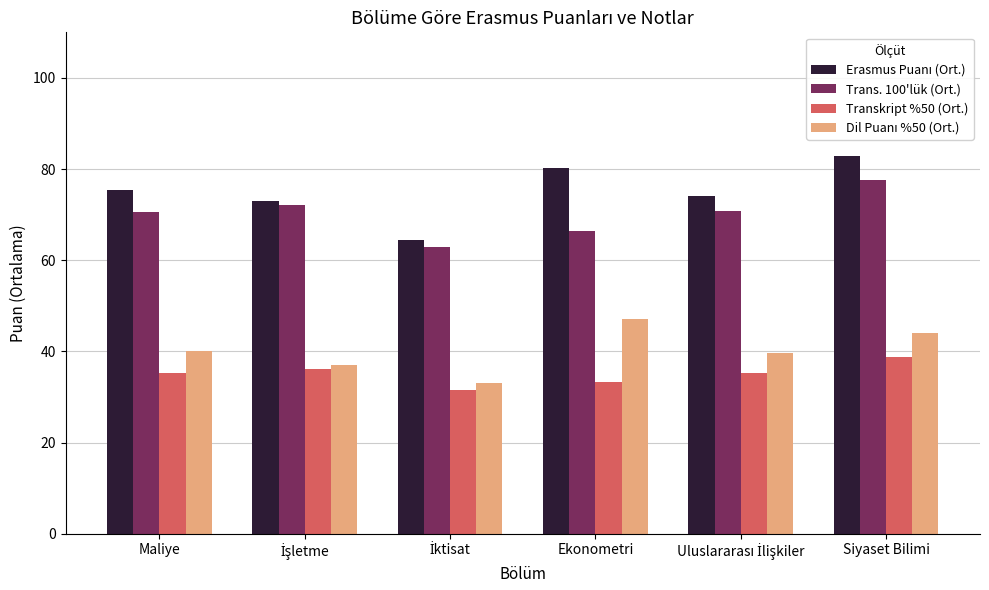

At which category does the chart reach its peak across all series?

Siyaset Bilimi